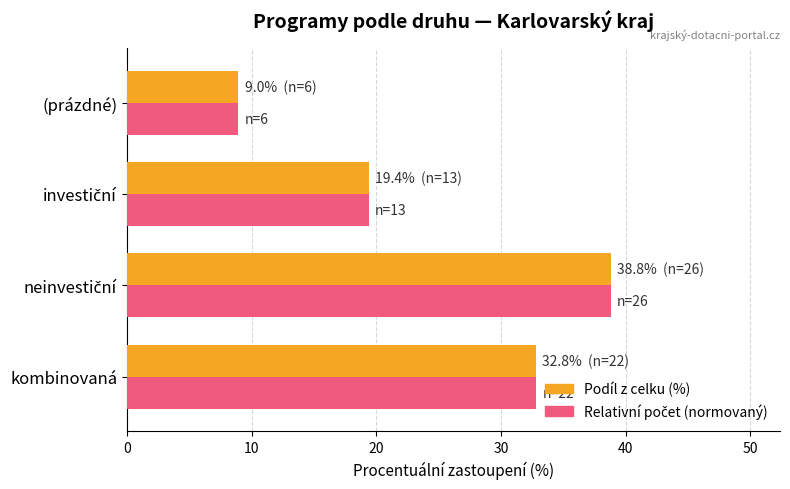

What is the sum of all Podíl z celku (%) values?

100.0